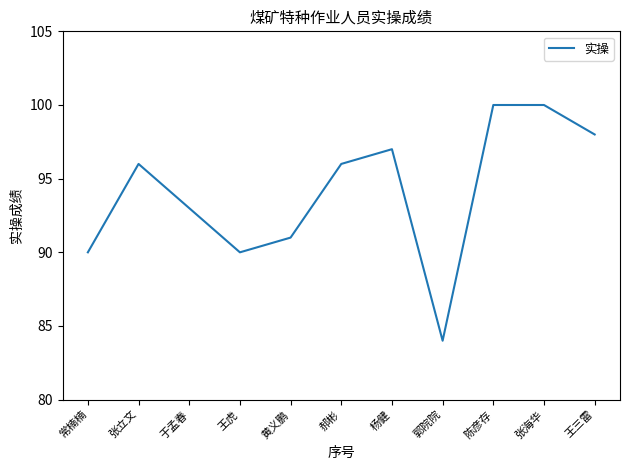

What is the minimum value shown in the chart?

84